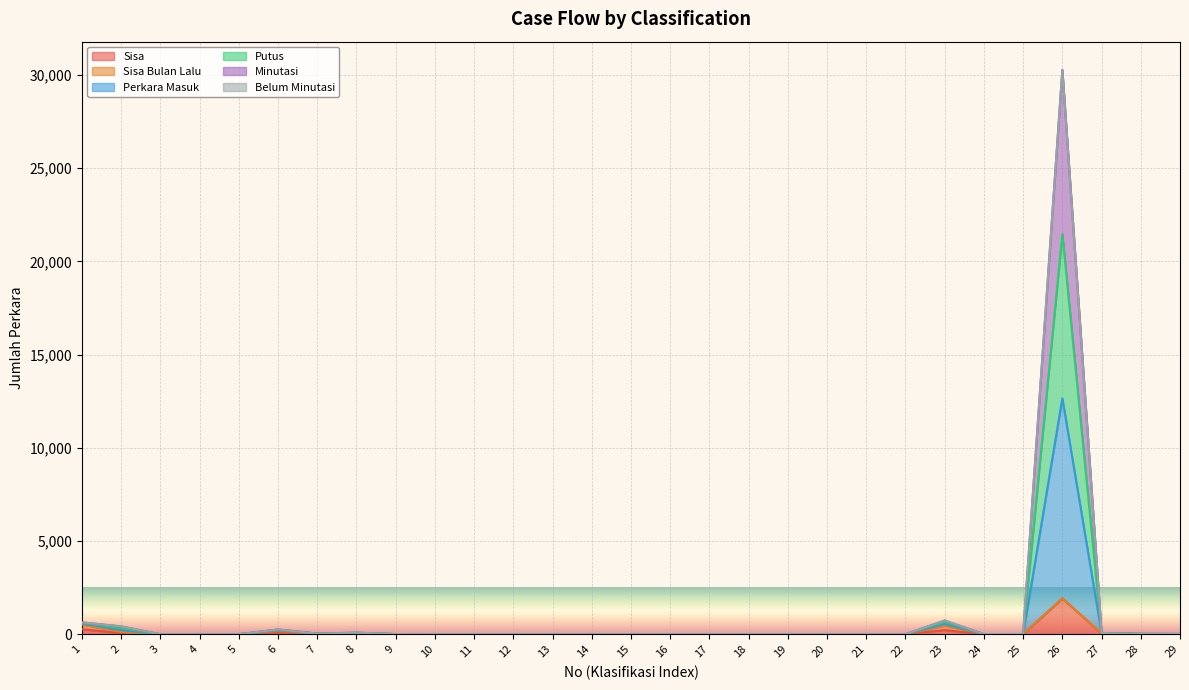

Is it true that Putus equals 11423 at 14?

False